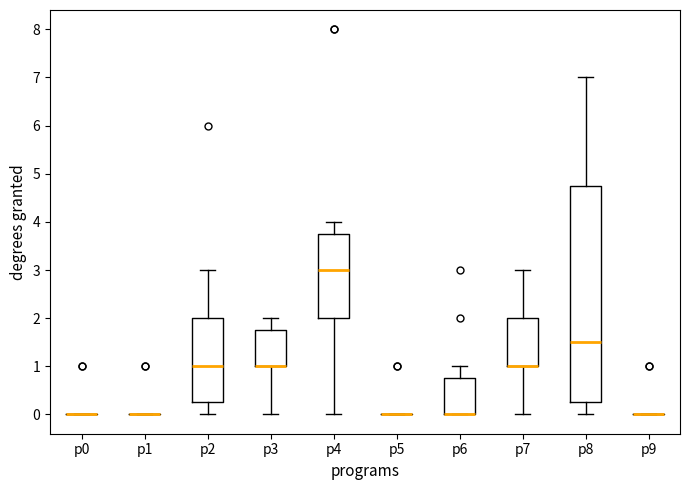

Which box is the tallest, from its lower edge to its upper edge?

p8